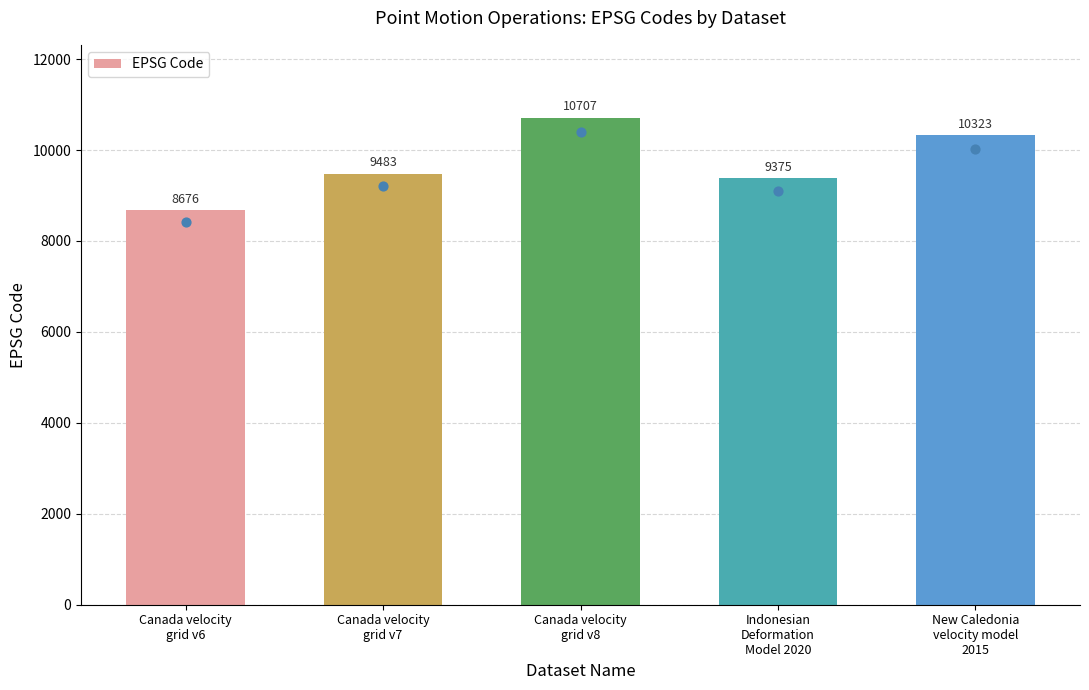

What is the ratio of the value at Canada velocity
grid v6 to the value at Canada velocity
grid v7?

0.9